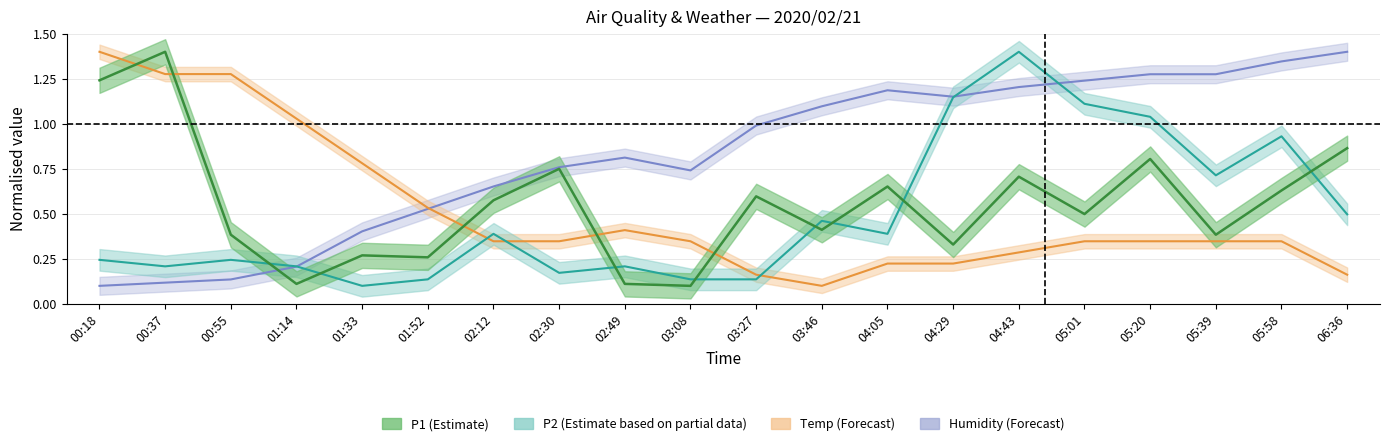

What is the average value of the P1 series?

0.6